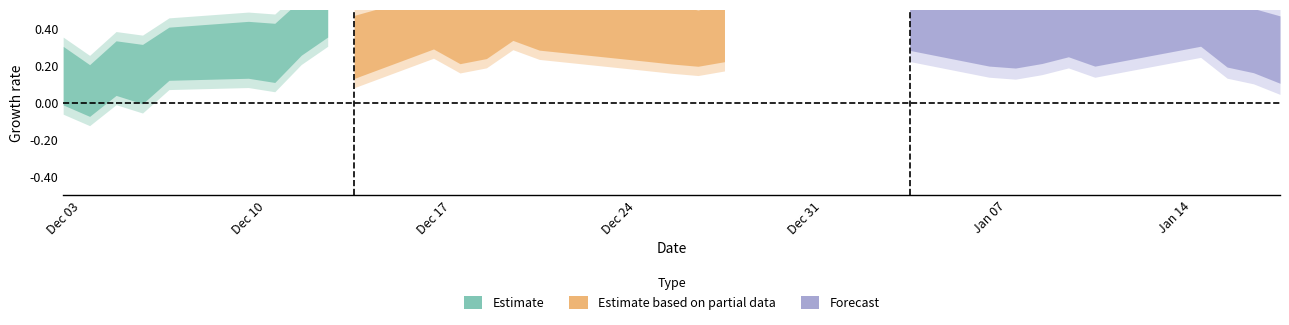

Is this an area chart (filled region under the line)?

No